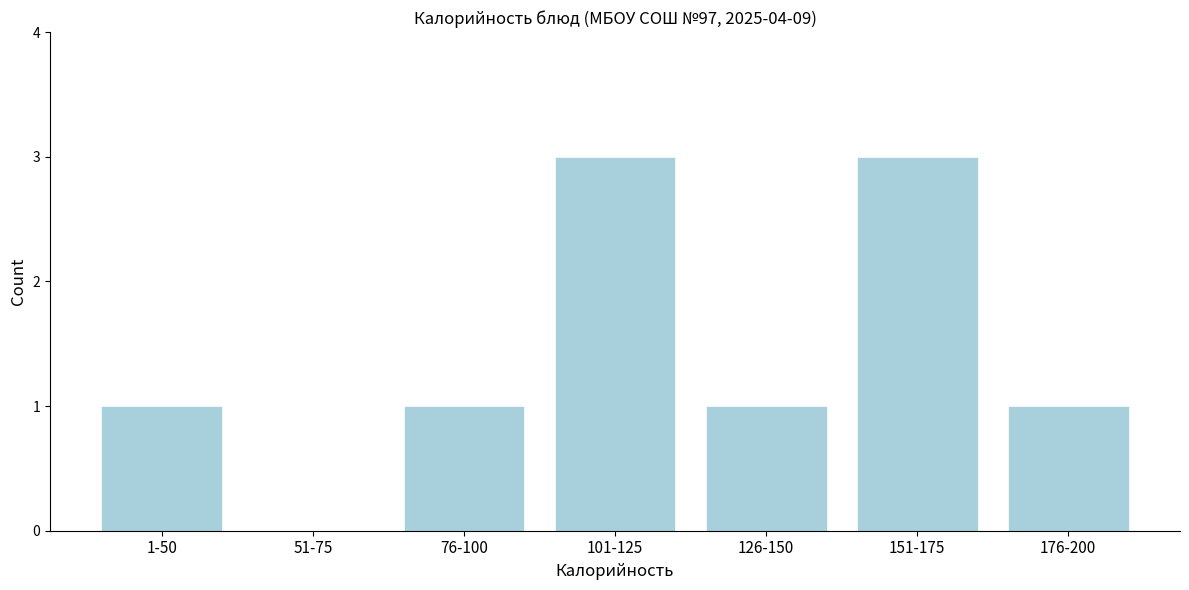

Reading left to right, what are all the values shown in this chart?

1-50=1	51-75=0	76-100=1	101-125=3	126-150=1	151-175=3	176-200=1